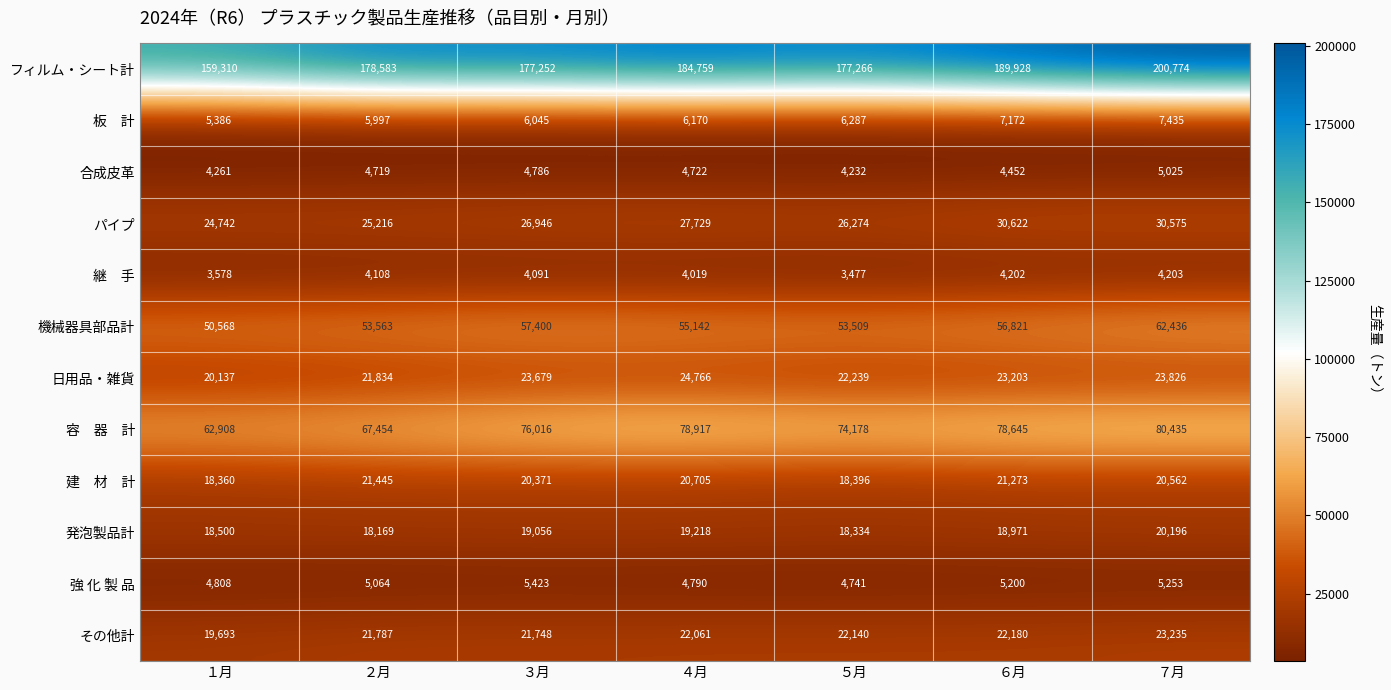

What is the difference between the second highest and second lowest values in the 合成皮革 series?

525